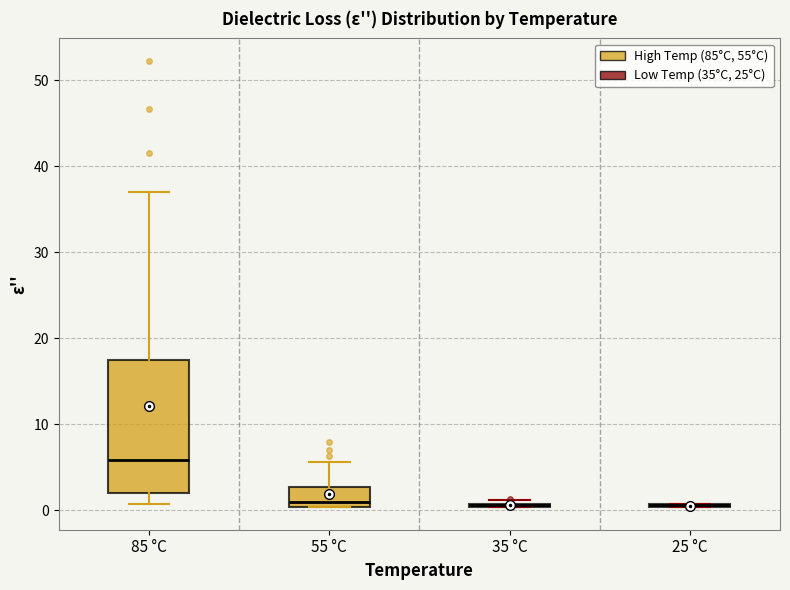

Reading left to right, read every box against the y-axis: the position of its median line, the range the box covers, and the ends of its whiskers. The values are not printed on the chart, so give them approximately, as read against the axis.

85 °C: median 6, box 2 to 17, whiskers 1 to 37
55 °C: median 1, box 0 to 3, whiskers 0 to 6
35 °C: box collapsed to a line at 1, whiskers 0 to 1
25 °C: box collapsed to a line at 1, whiskers 0 to 1